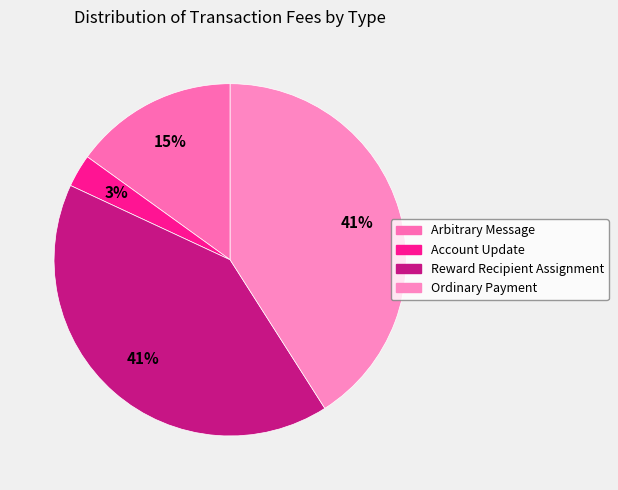

Does Arbitrary Message account for over 50% of the chart?

No